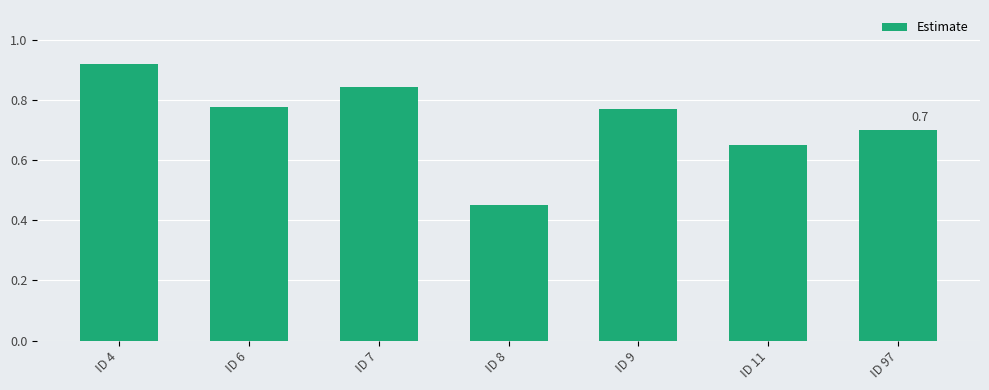

Is it true that the value at ID 8 is 0.2?

False